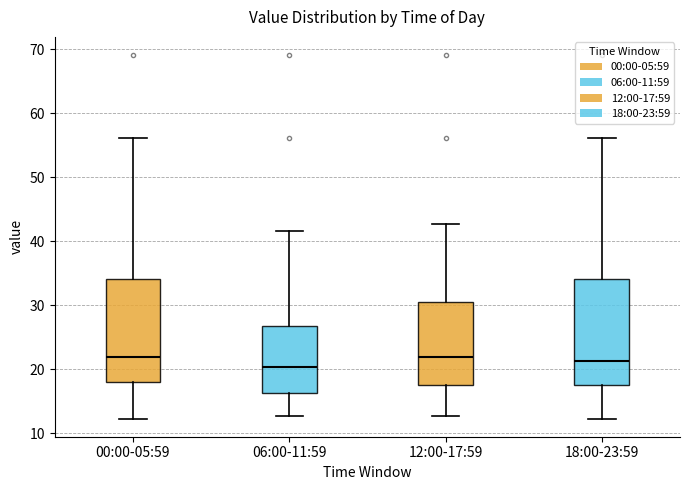

Where is the upper edge of the box for 00:00-05:59 on the y-axis? The values are not printed on the chart, so give them approximately, as read against the axis.

34